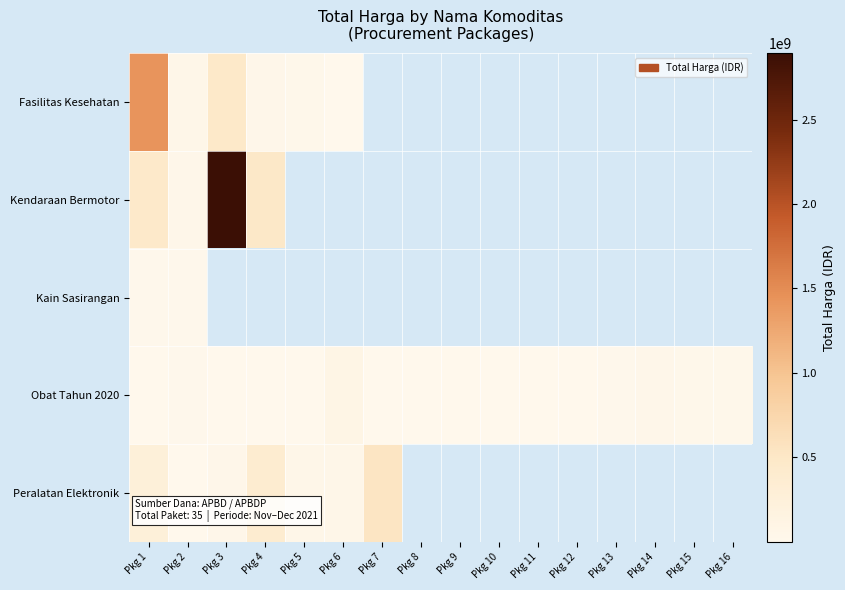

Which has a higher value, Pkg 11 or Pkg 15?

Pkg 15